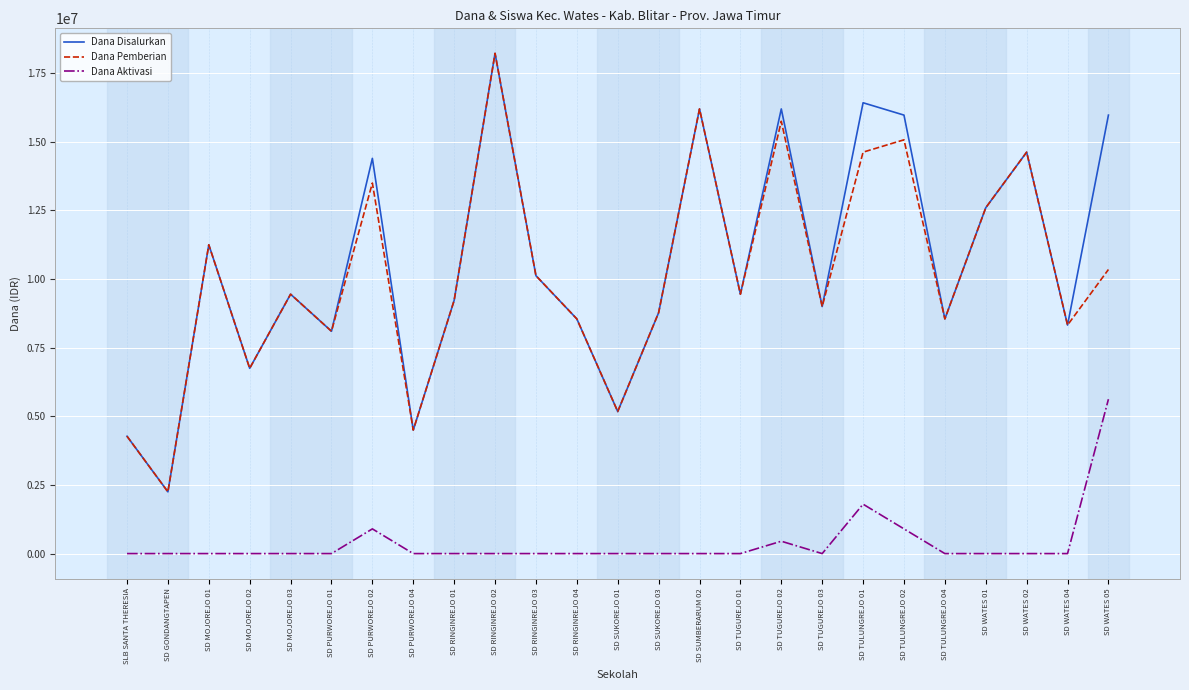

What is the total value across all series at SD TULUNGREJO 04?

17100000